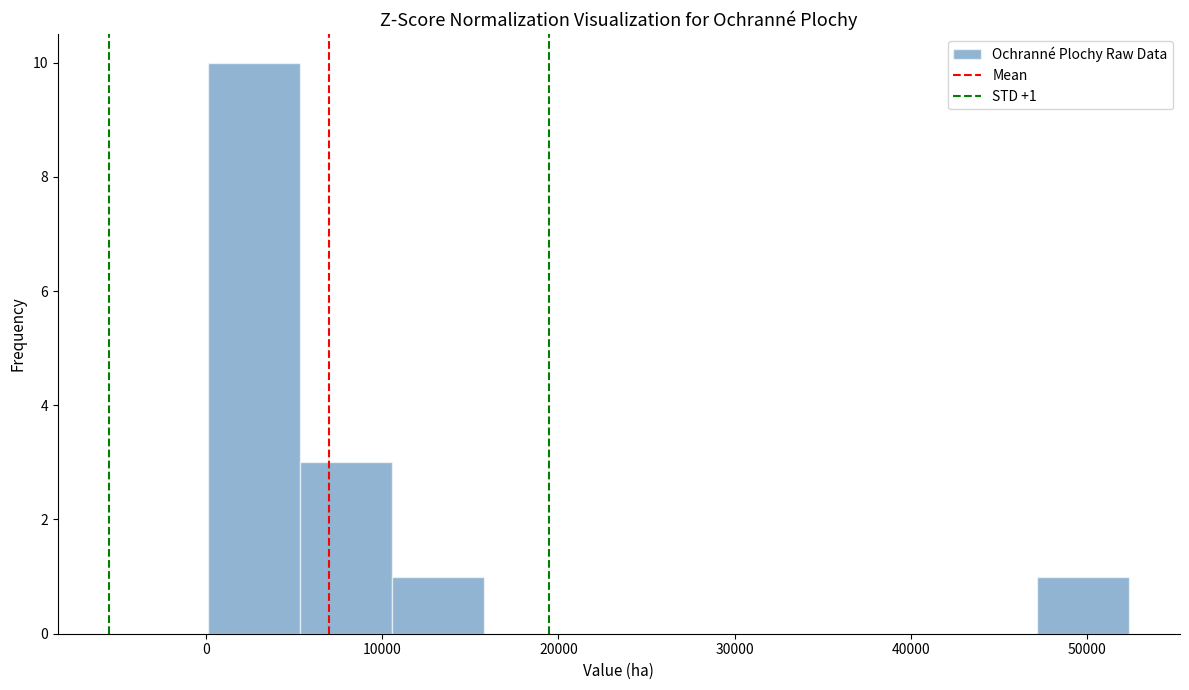

Over which range of the x-axis is the bar tallest?

0 to 5000